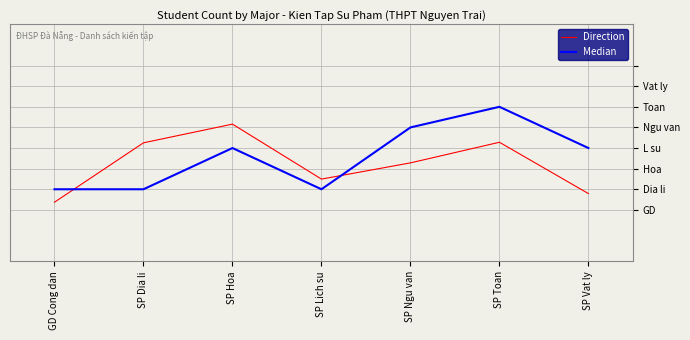

True or false: Median and Direction cross at least once.

True